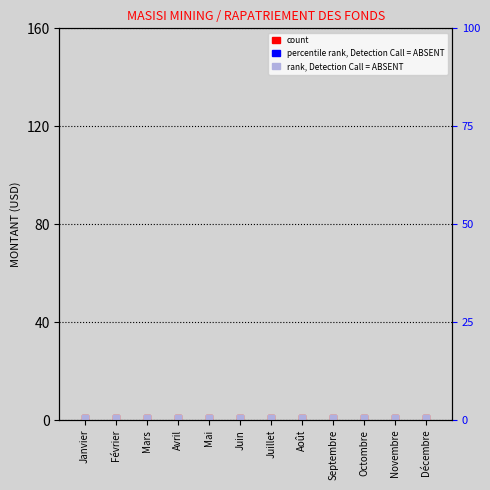

Which series has the widest spread of Y values?

MONTANT (USD)